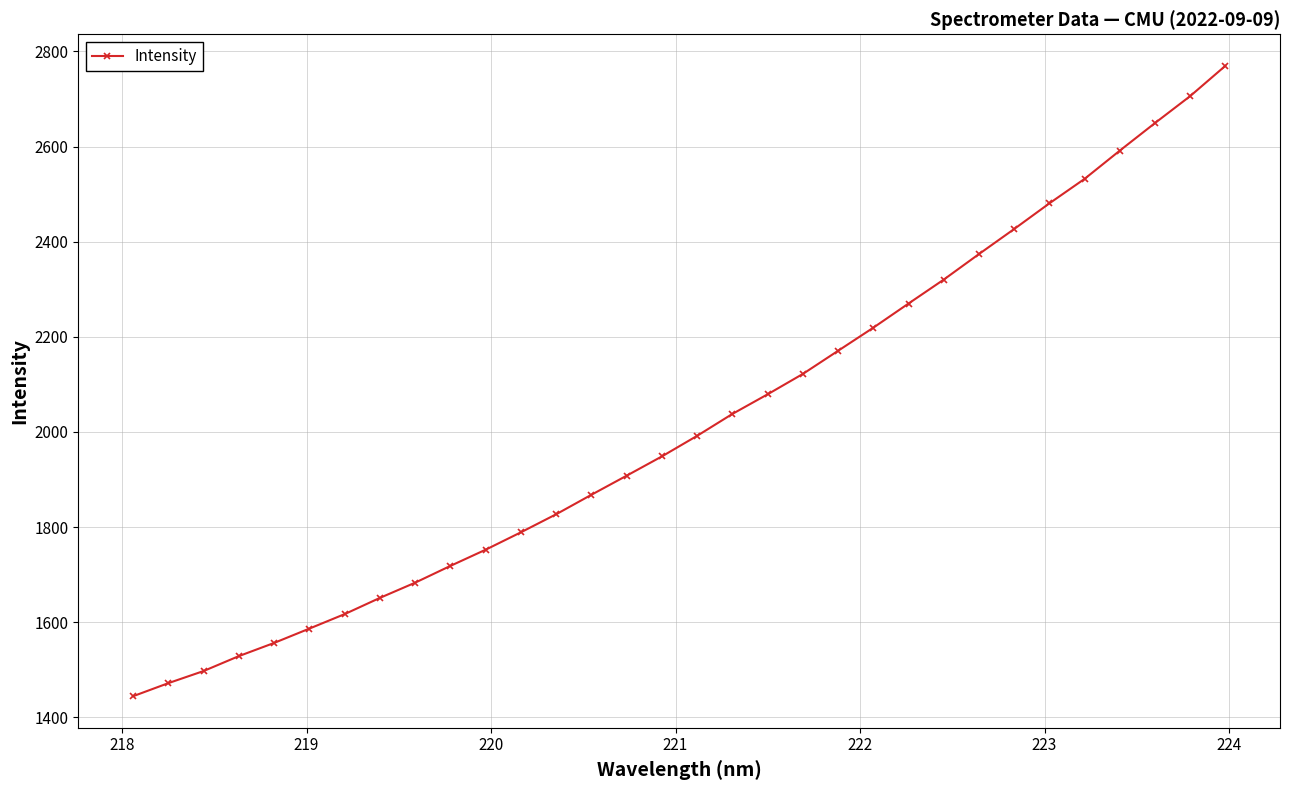

What is the smallest value displayed?

1444.3